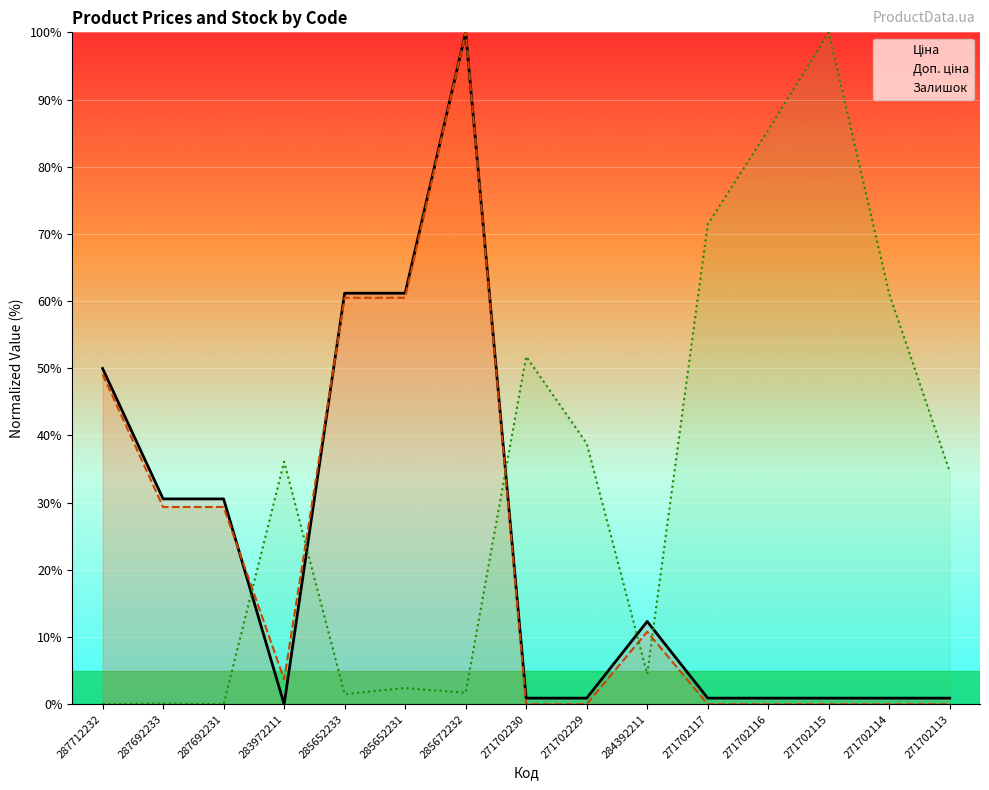

At which category does Доп. ціна reach its first local peak?

285672232